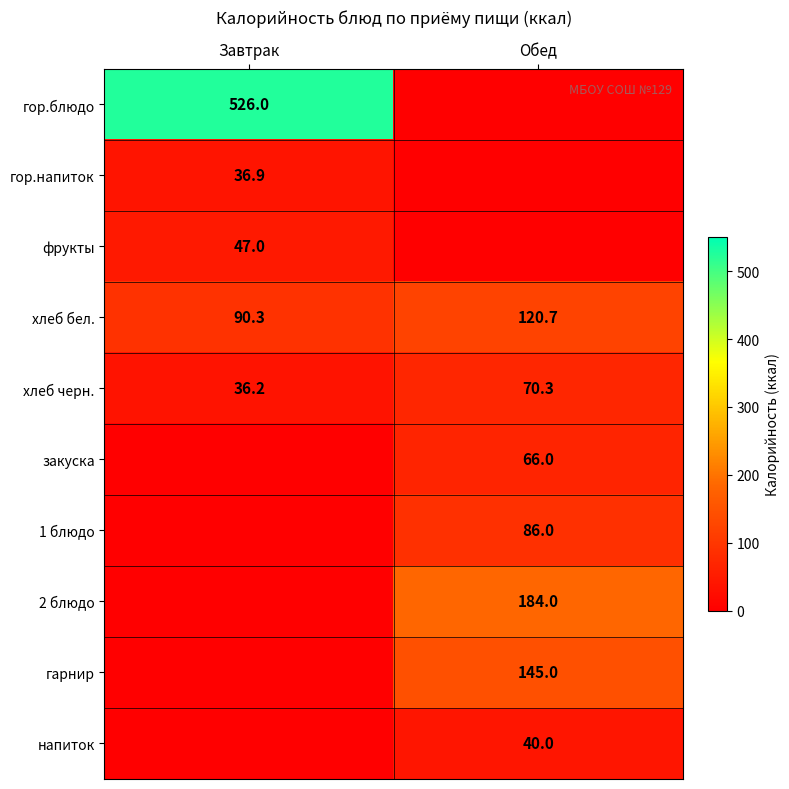

Between Завтрак and Обед, which is larger?

Завтрак